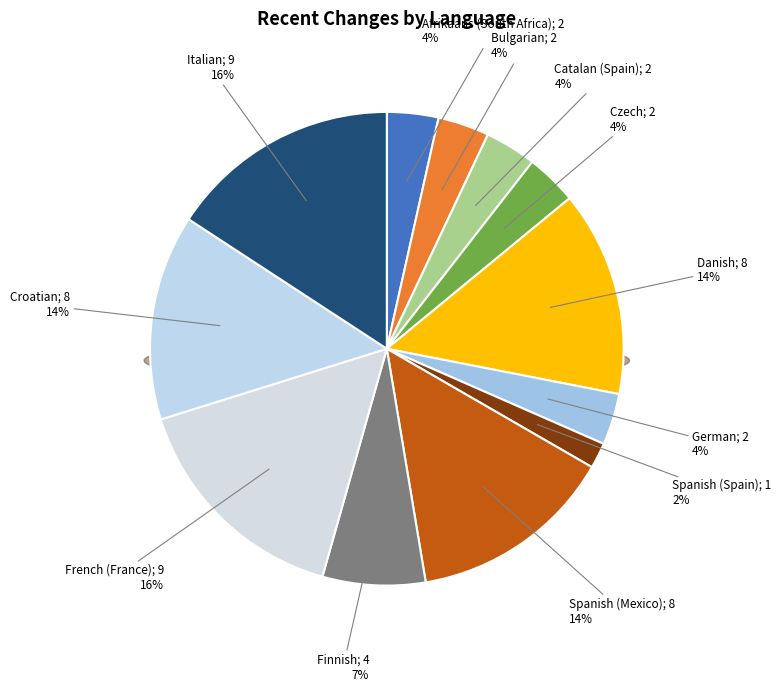

What percentage is the Finnish slice, to the nearest percent?

7%